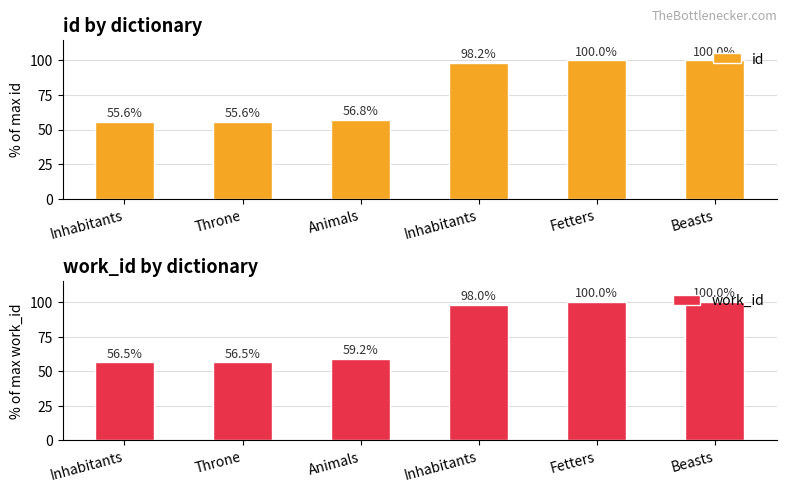

Is the value of id at Inhabitants greater than the value of work_id at Animals?

No